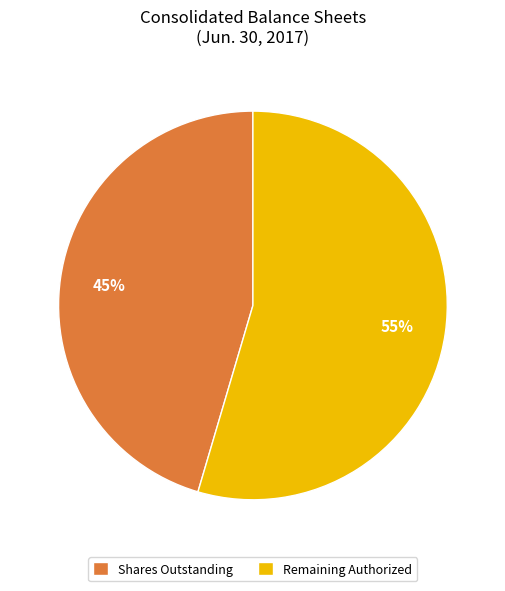

How many slices are in this pie chart?

2